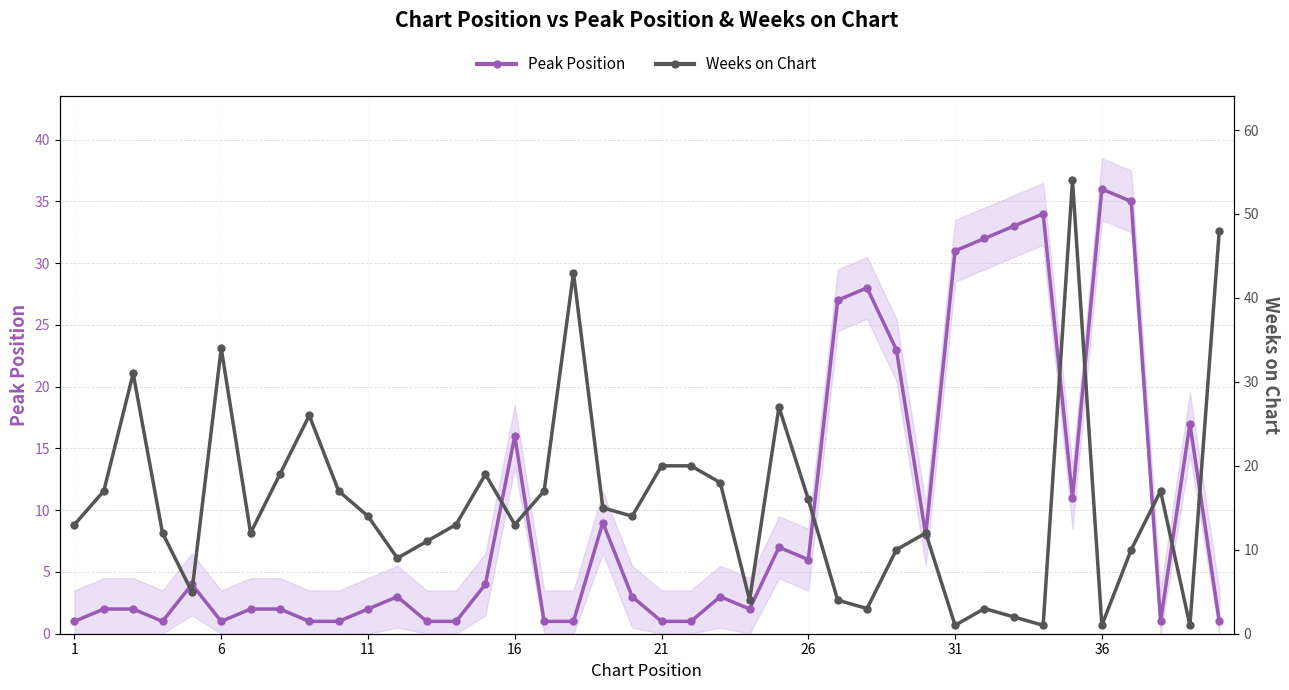

What is the difference between the maximum and minimum values in the Peak Position series?

35